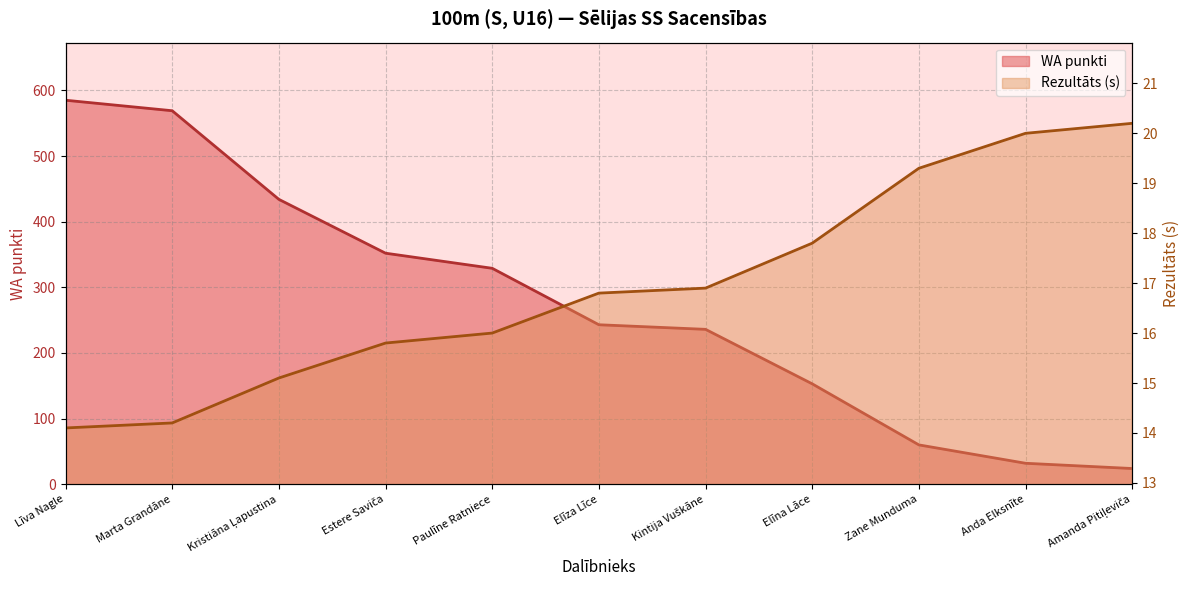

True or false: Rezultāts has more than 1 interior local peaks.

False